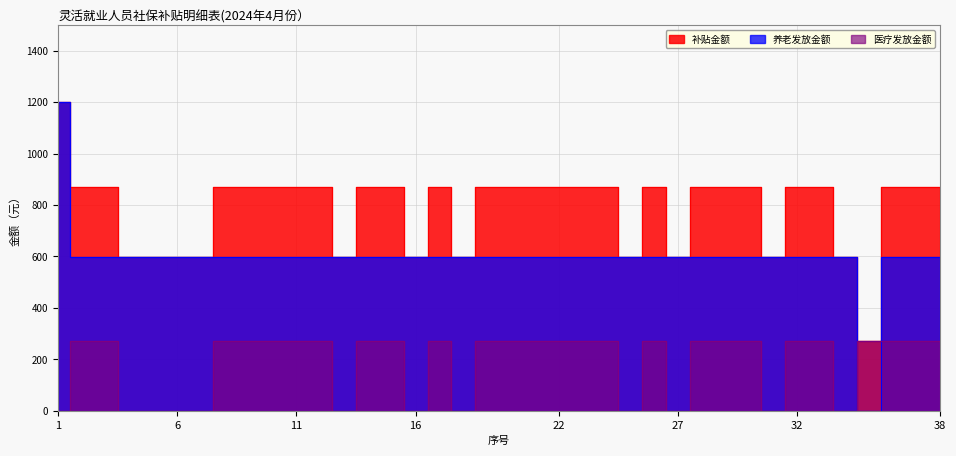

The value of 养老发放金额 at 33 is 157.2. True or false?

False